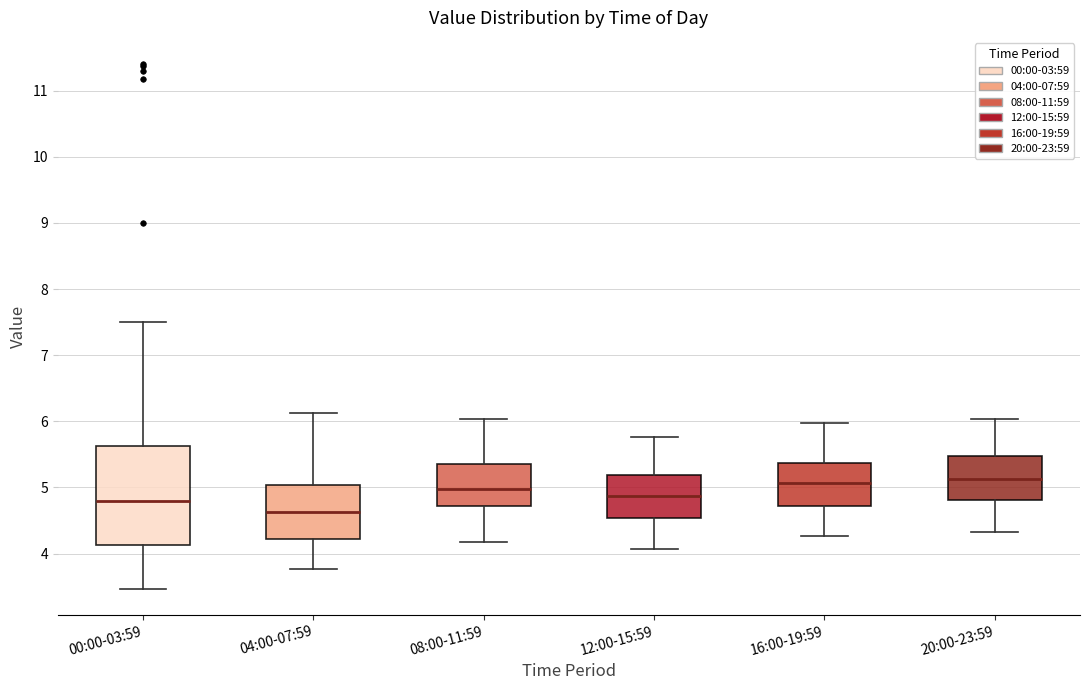

Reading left to right, read every box against the y-axis: the position of its median line, the range the box covers, and the ends of its whiskers. The values are not printed on the chart, so give them approximately, as read against the axis.

00:00-03:59: median 4.8, box 4.1 to 5.6, whiskers 3.5 to 7.5
04:00-07:59: median 4.6, box 4.2 to 5.0, whiskers 3.8 to 6.1
08:00-11:59: median 5.0, box 4.7 to 5.4, whiskers 4.2 to 6.0
12:00-15:59: median 4.9, box 4.5 to 5.2, whiskers 4.1 to 5.8
16:00-19:59: median 5.1, box 4.7 to 5.4, whiskers 4.3 to 6.0
20:00-23:59: median 5.1, box 4.8 to 5.5, whiskers 4.3 to 6.0